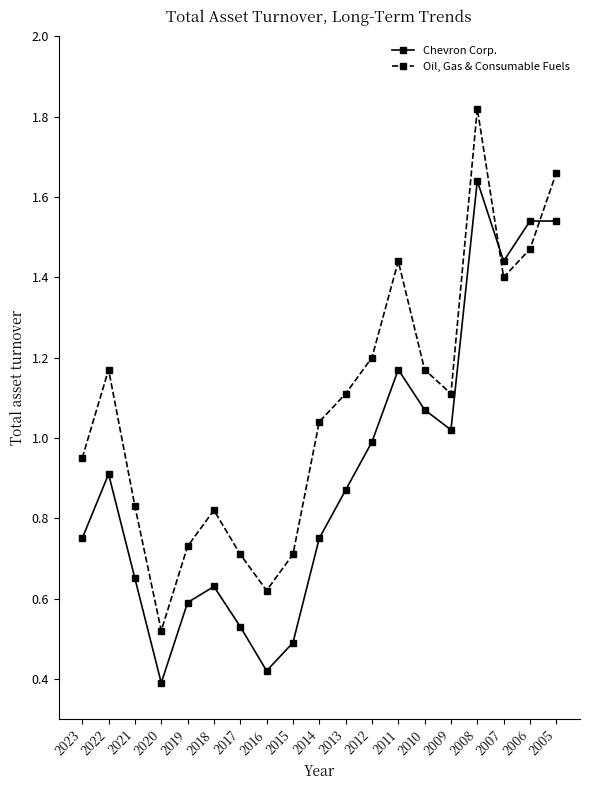

The value of Chevron Corp. at 2017 is 0.5. True or false?

True